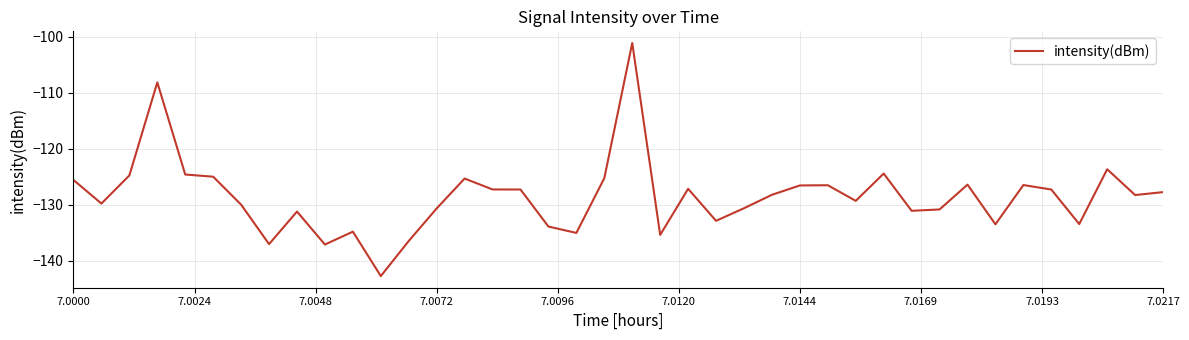

What is the minimum value shown in the chart?

-142.8